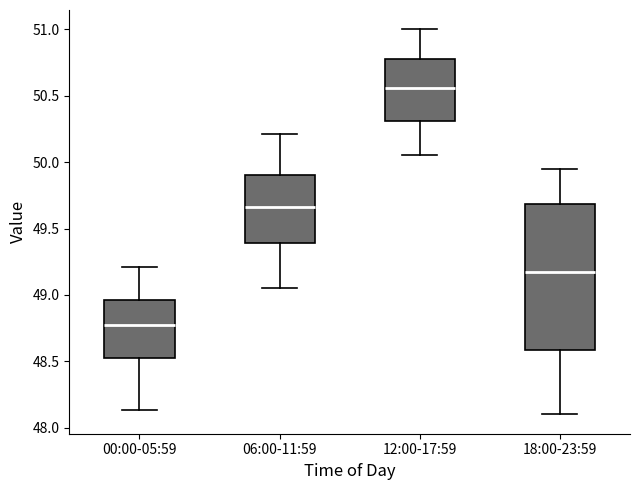

Which box's median line is the highest?

12:00-17:59